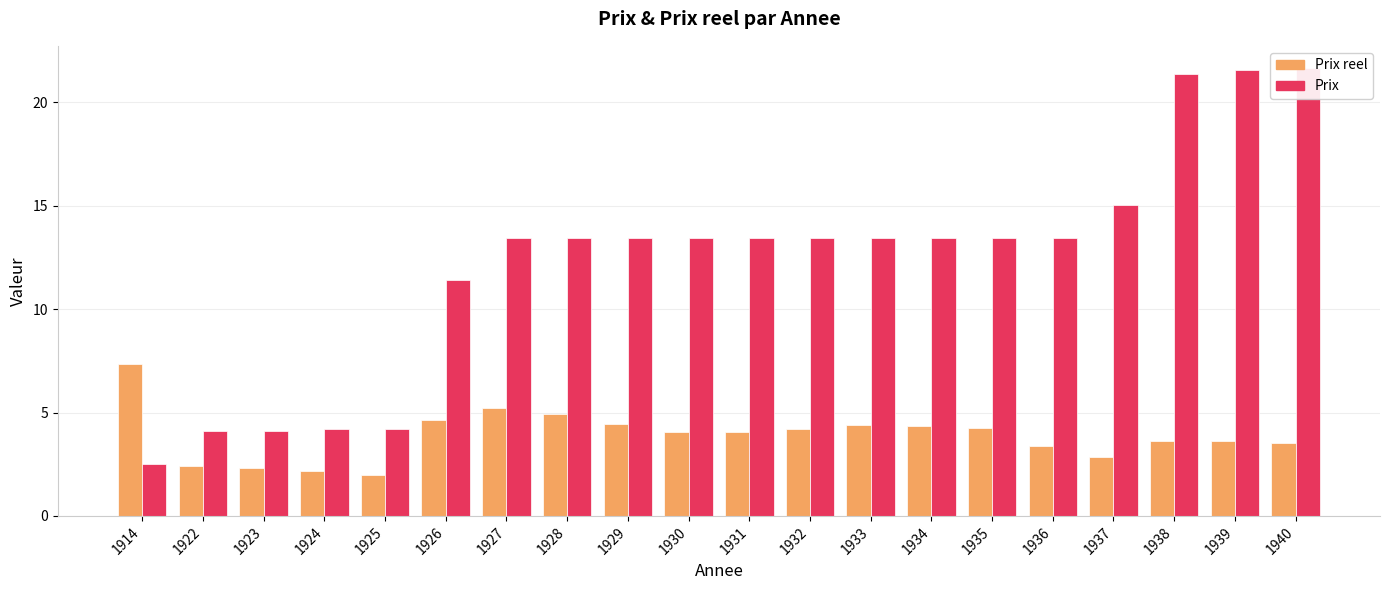

Which series has the largest total across all categories?

Prix